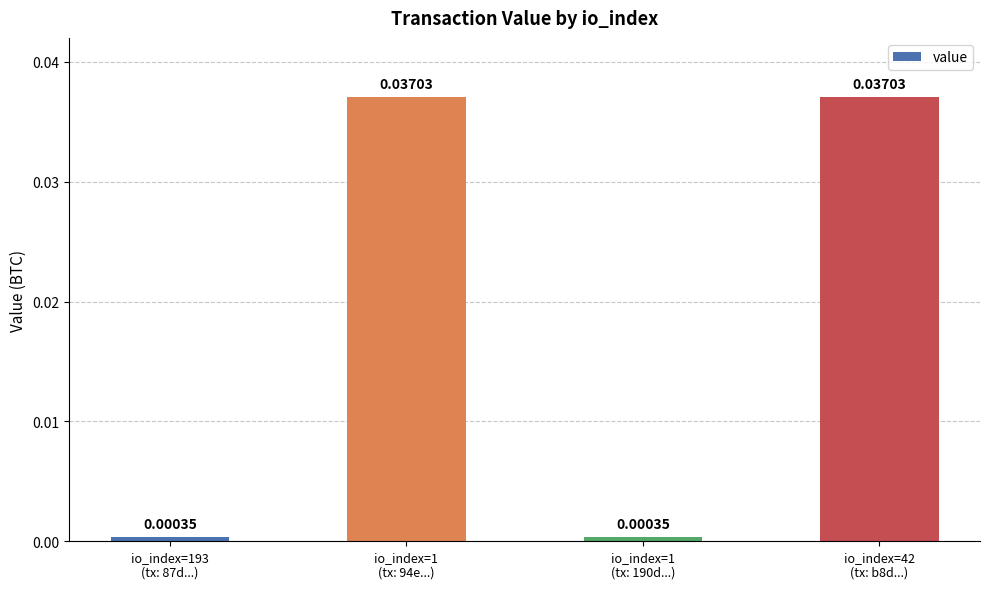

Which label corresponds to the smallest value in the chart?

io_index=193
(tx: 87d...)